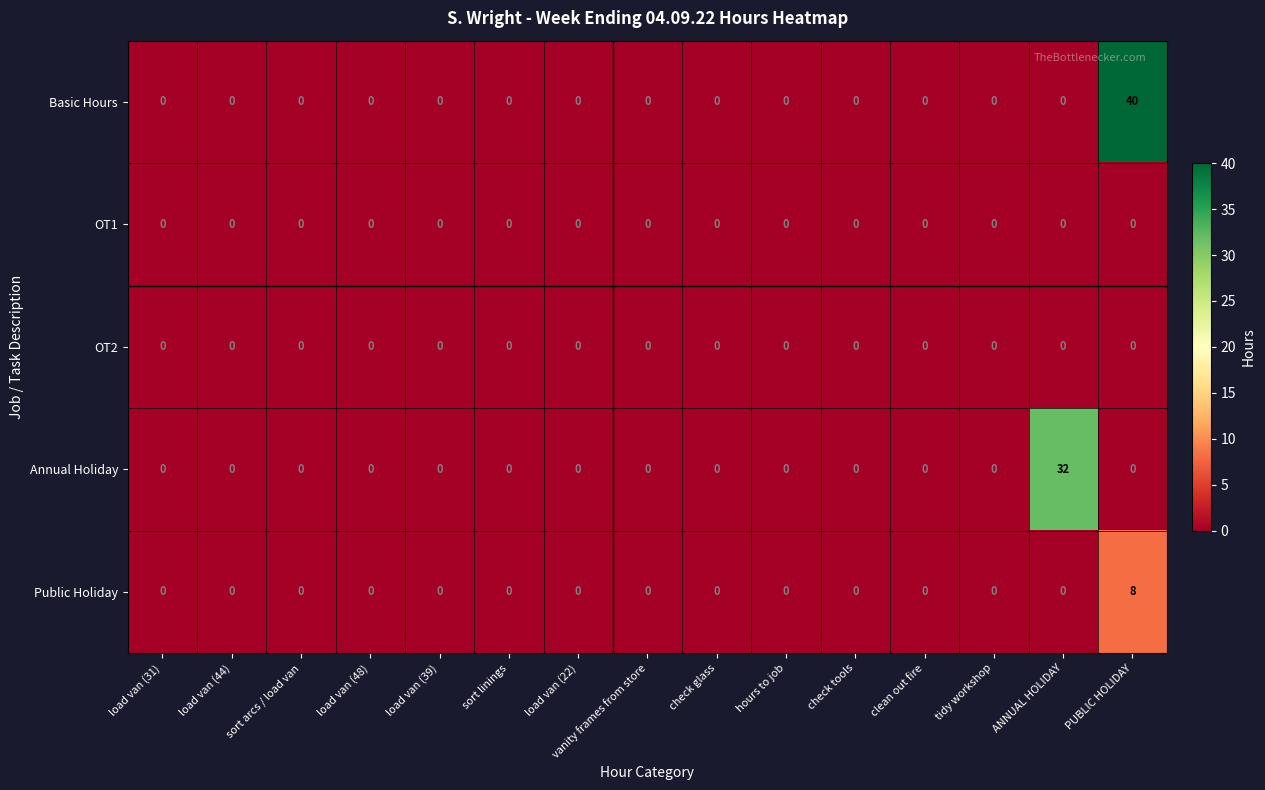

Is it true that OT1 equals 0 at load van (22)?

True